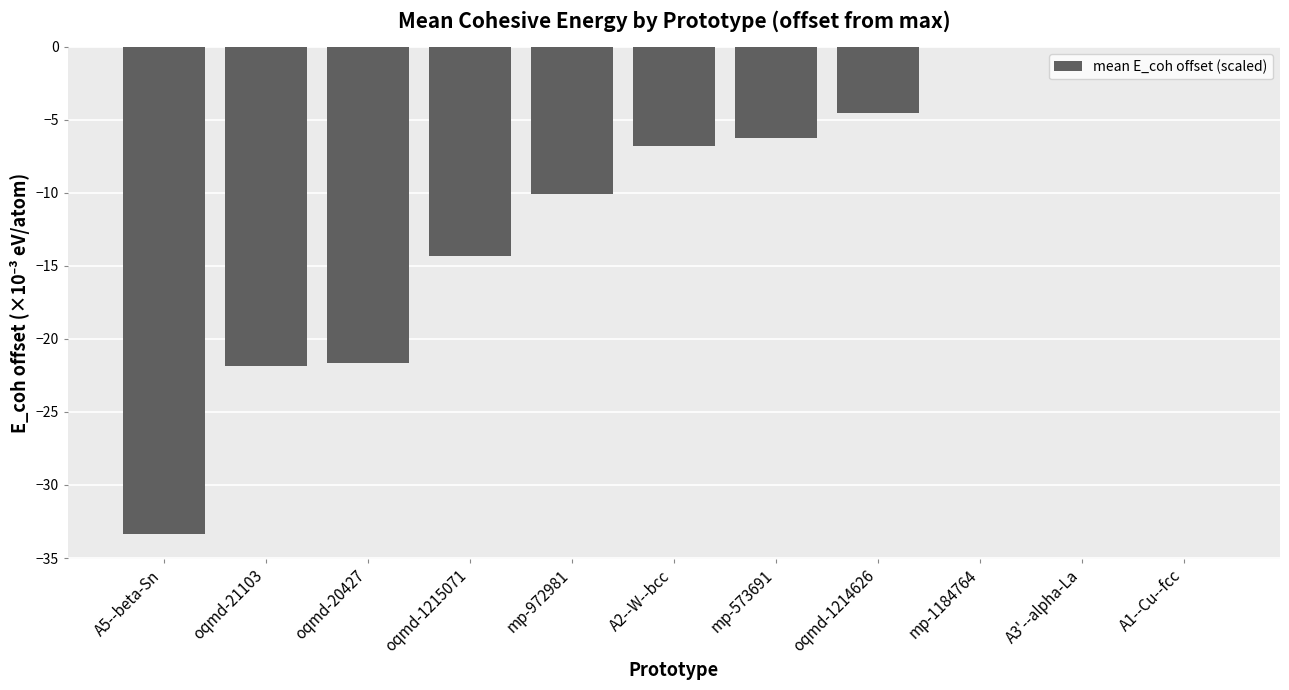

Count the number of data series in this chart.

1